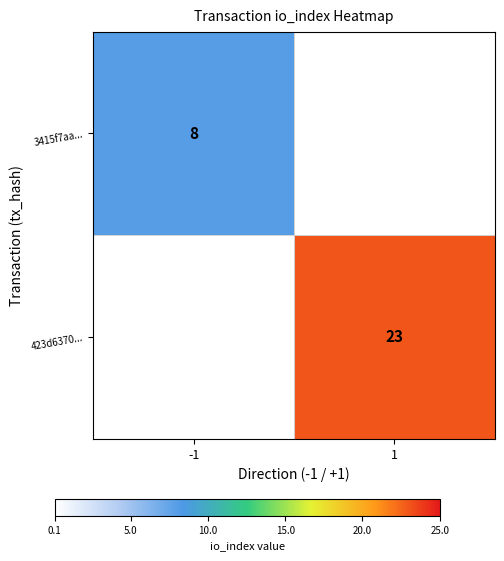

Is the value of 3415f7aa... at -1 greater than the value of 423d6370... at 1?

No